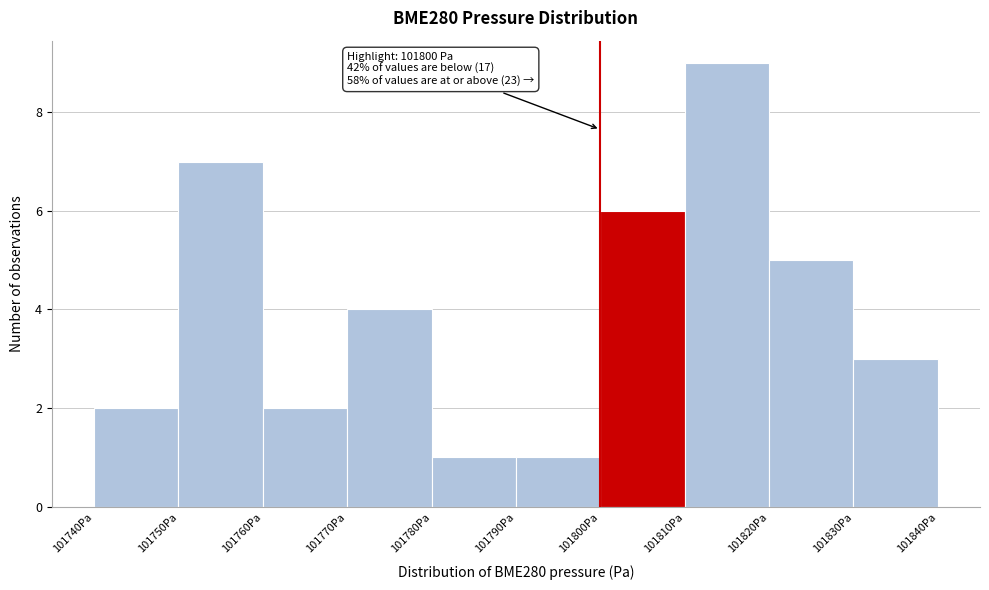

Over which range of the x-axis is the bar tallest?

101810 to 101820